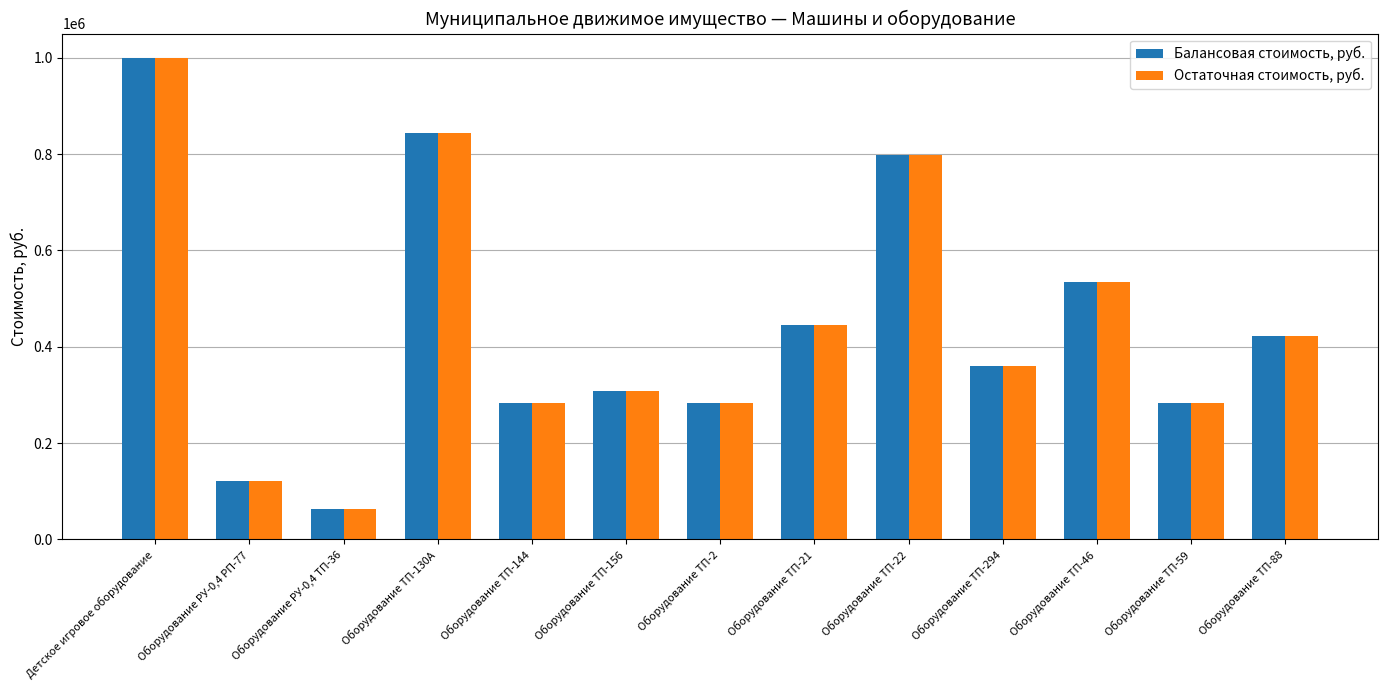

The value of Остаточная стоимость, руб. at Оборудование ТП-294 is 487677.6. True or false?

False